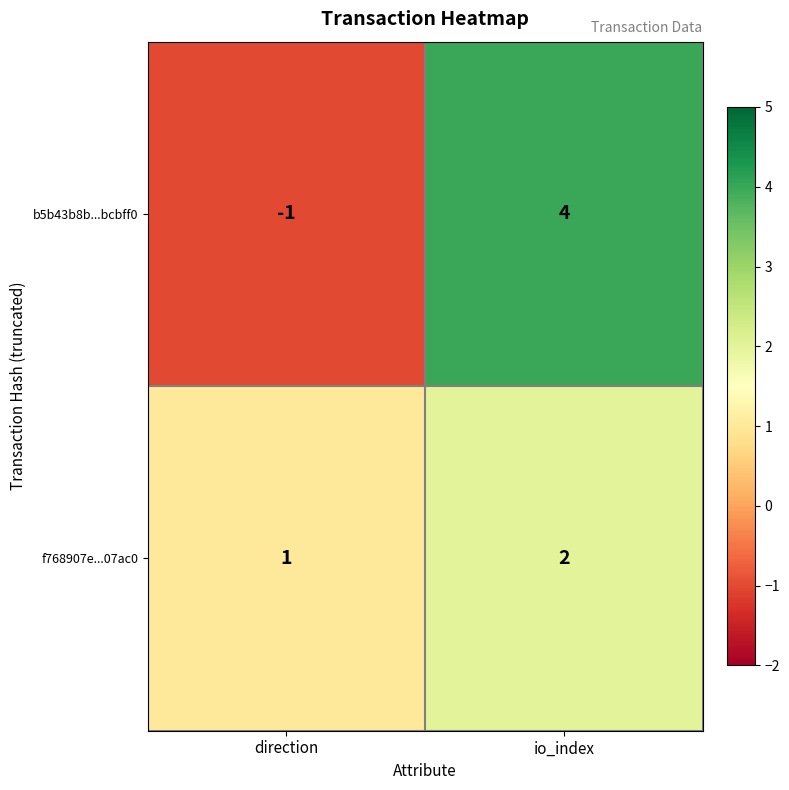

What is the difference between the b5b43b8b...bcbff0 values at direction and io_index?

5